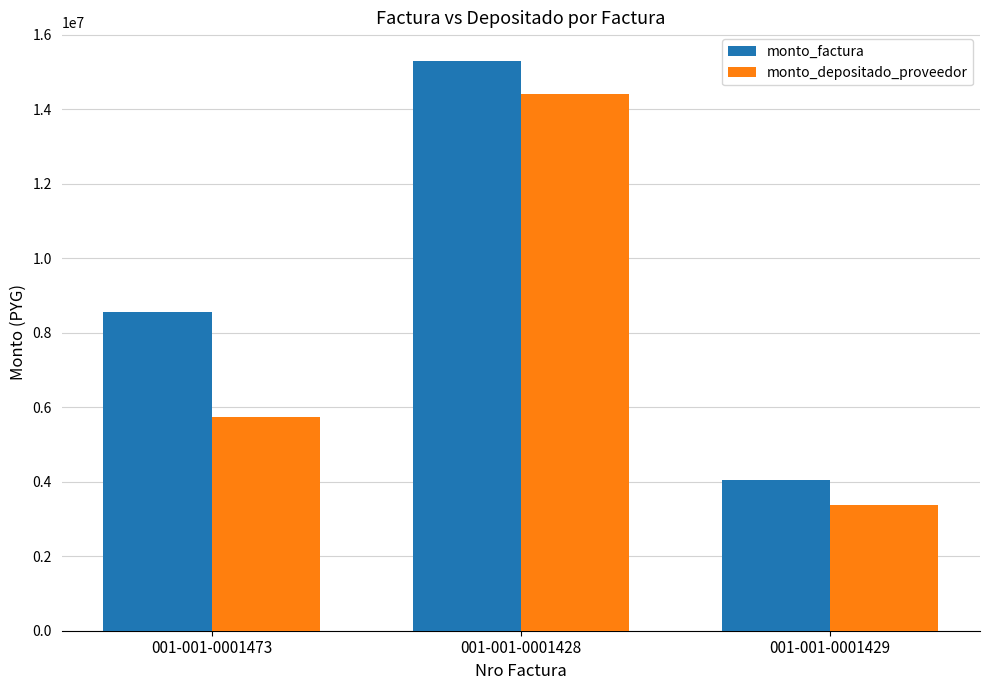

Which series has the widest spread of values?

monto_factura